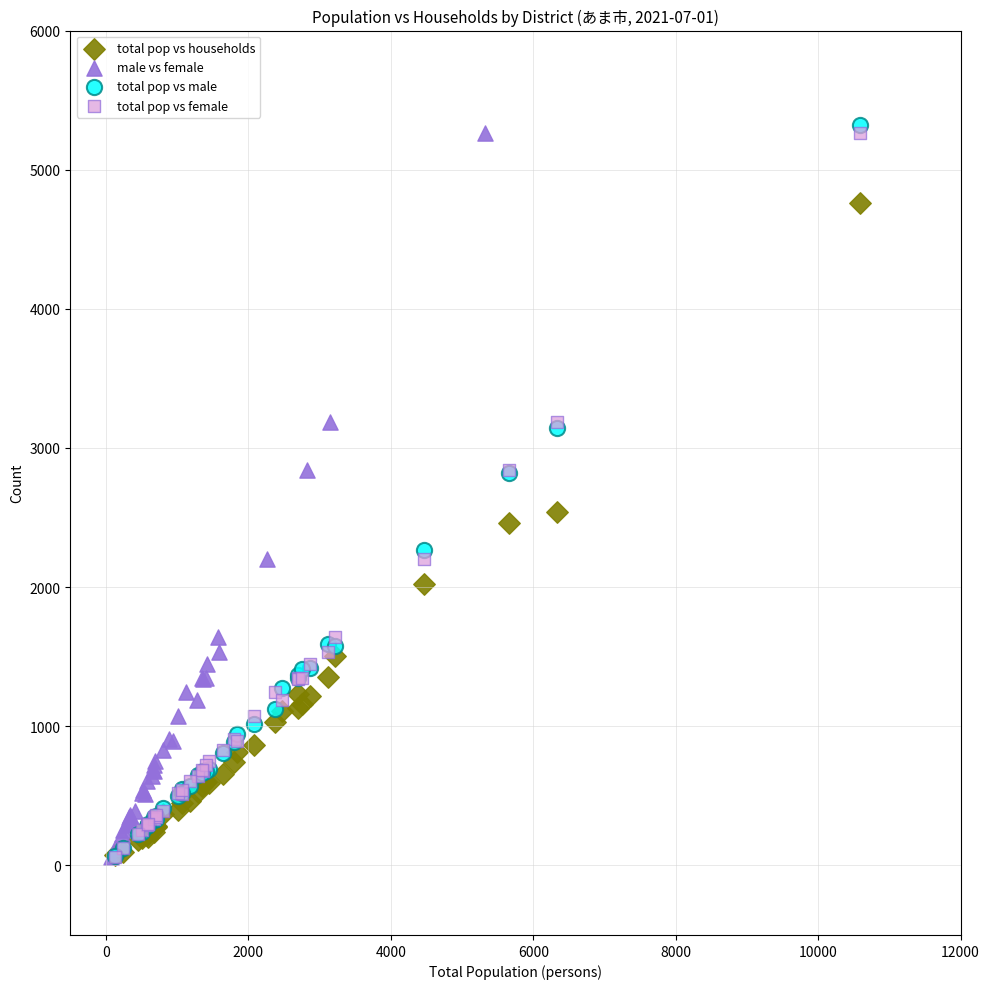

What are all the series names shown in the legend?

total pop vs households, male vs female, total pop vs male, total pop vs female